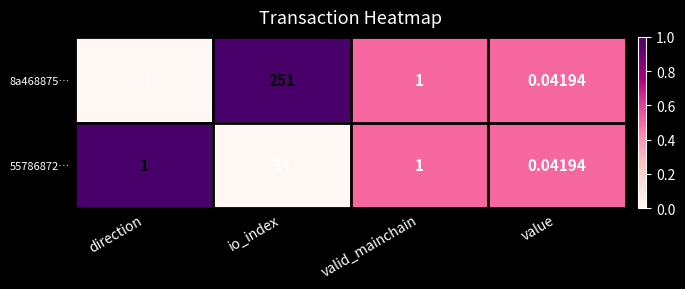

At which category is the sum across all series the highest?

io_index